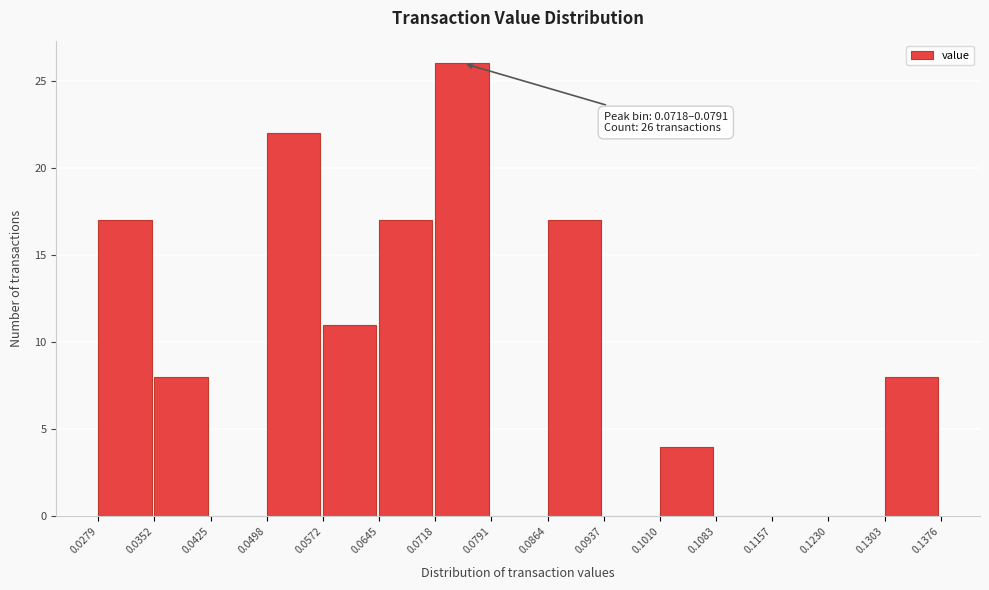

Which range on the x-axis has the tallest bar?

0.0718 to 0.0791